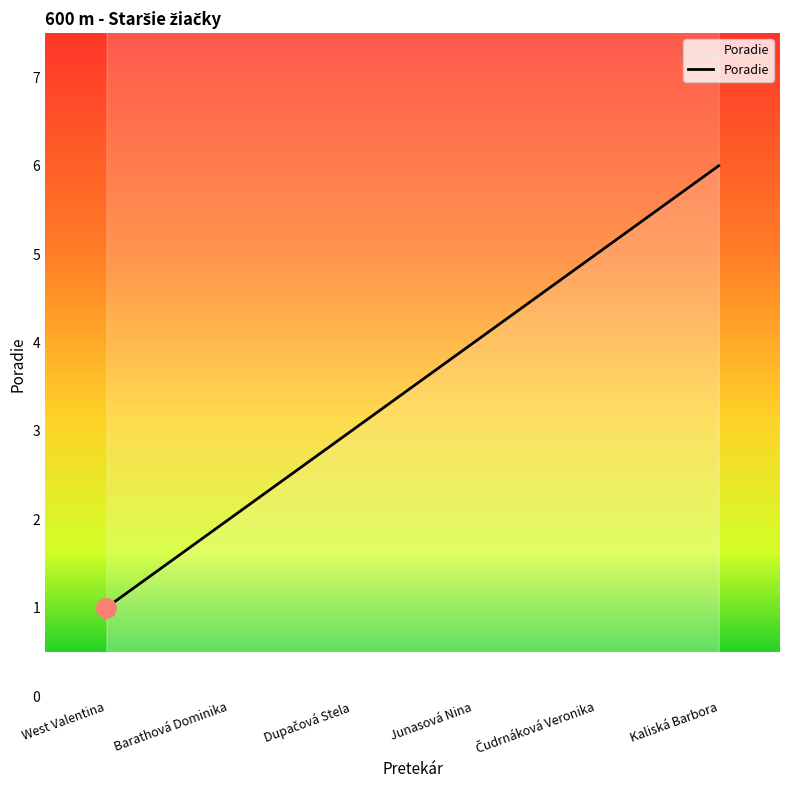

What is the label of the 6th point from the left?

Kaliská Barbora